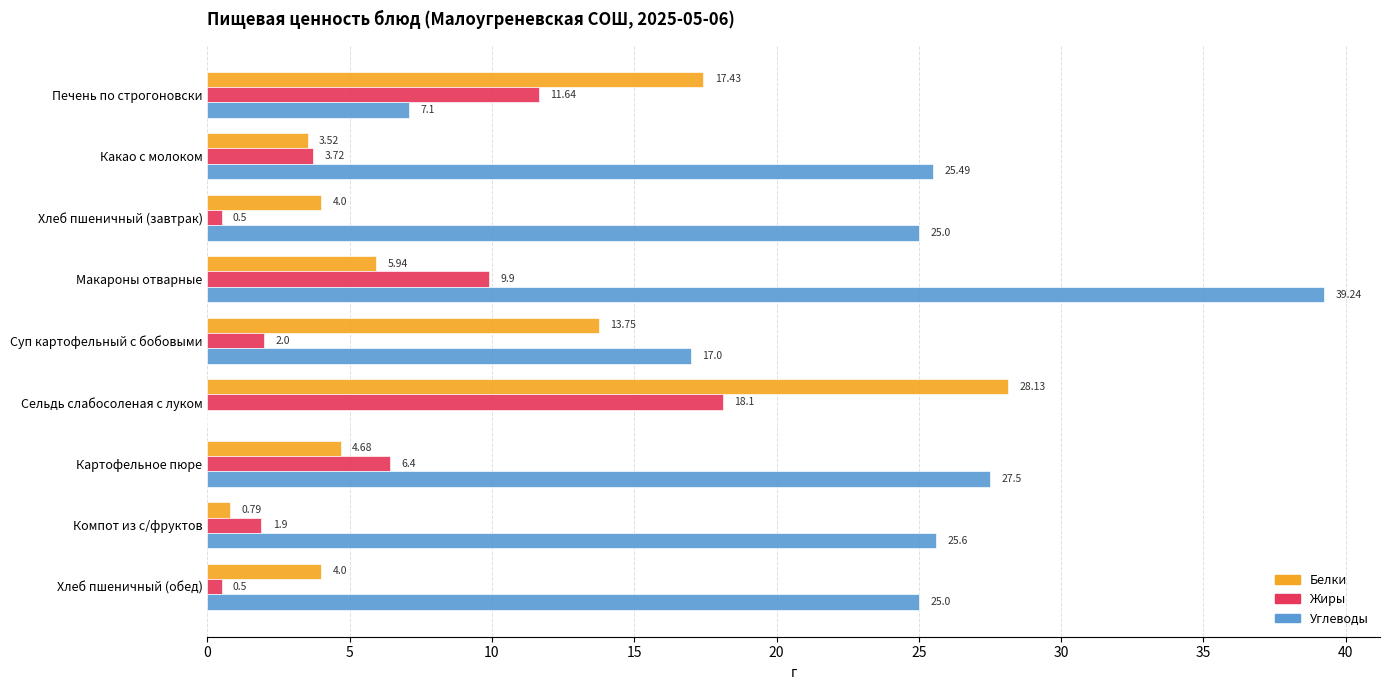

What is the greatest value displayed?

39.2